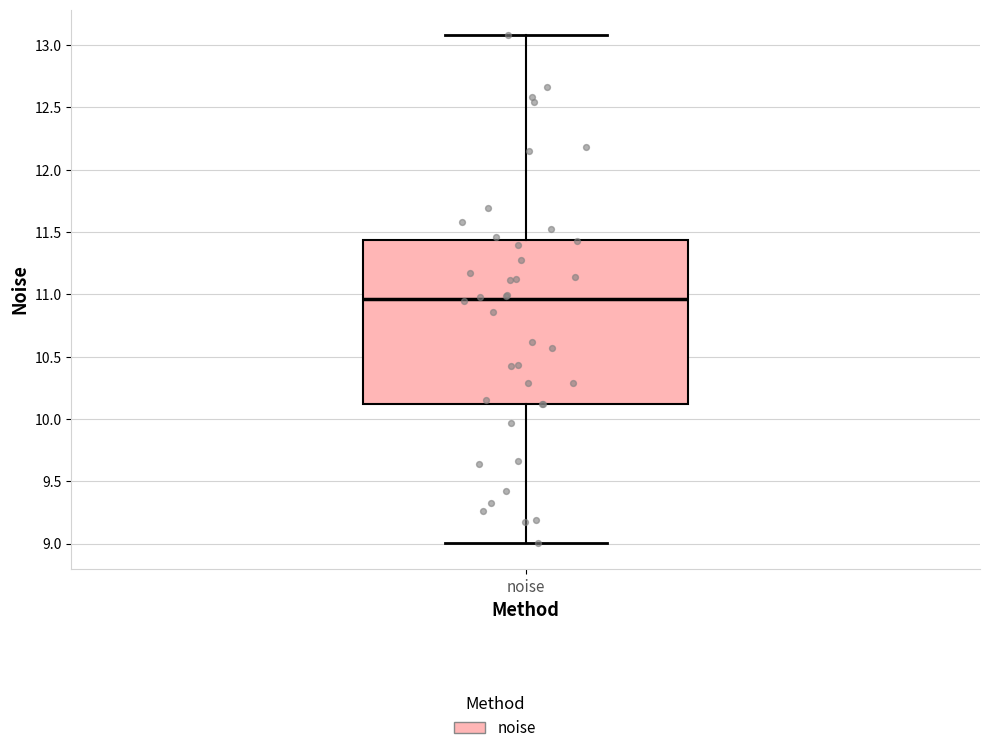

Read this box plot against the y-axis: the position of the median line, the range covered by the box, and the ends of both whiskers. The values are not printed on the chart, so give them approximately, as read against the axis.

median 10.95, box 10.10 to 11.45, whiskers 9.00 to 13.10